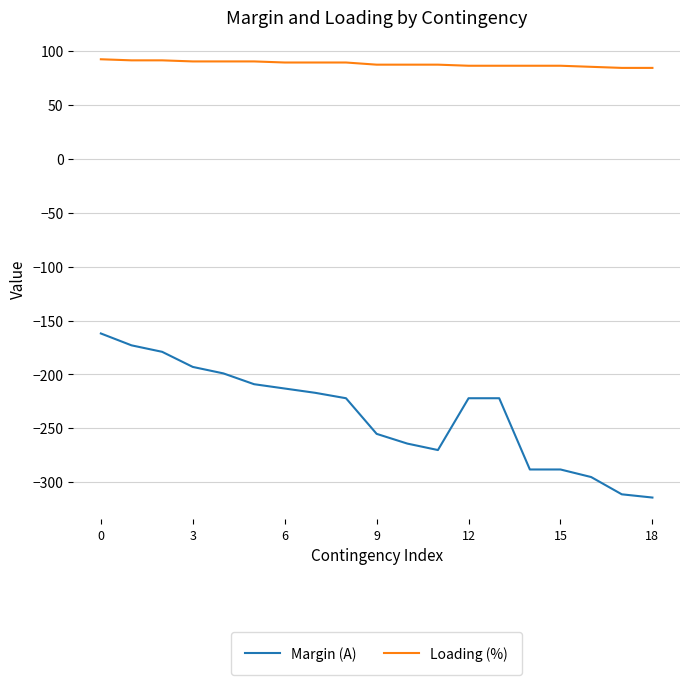

Does the chart display data point markers on the line(s)?

No